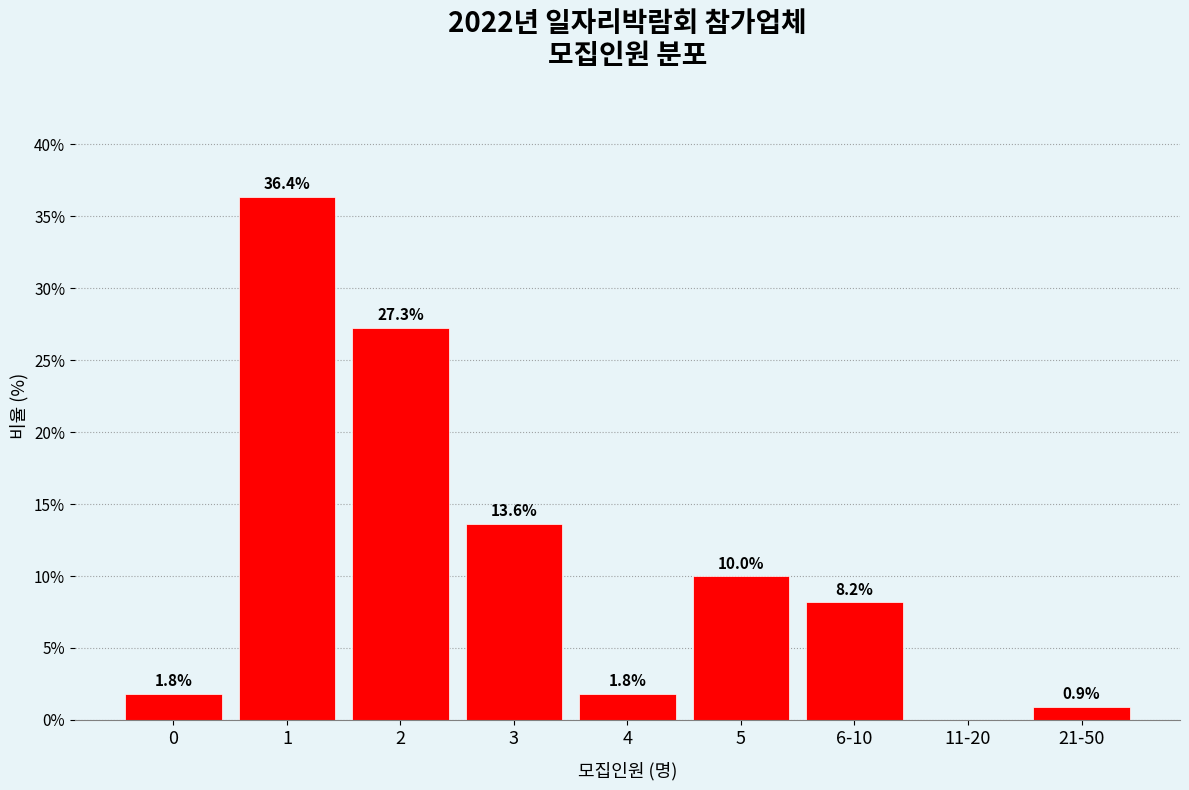

Reading left to right, extract all data points from this chart.

0=1.8	1=36.4	2=27.3	3=13.6	4=1.8	5=10.0	6-10=8.2	11-20=0.0	21-50=0.9